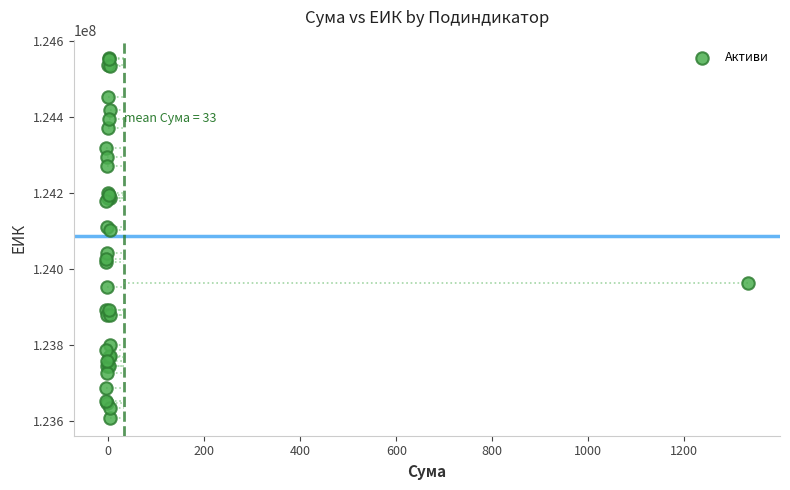

What Y value in the scatter plot is closest to 124082546?

124101533.4